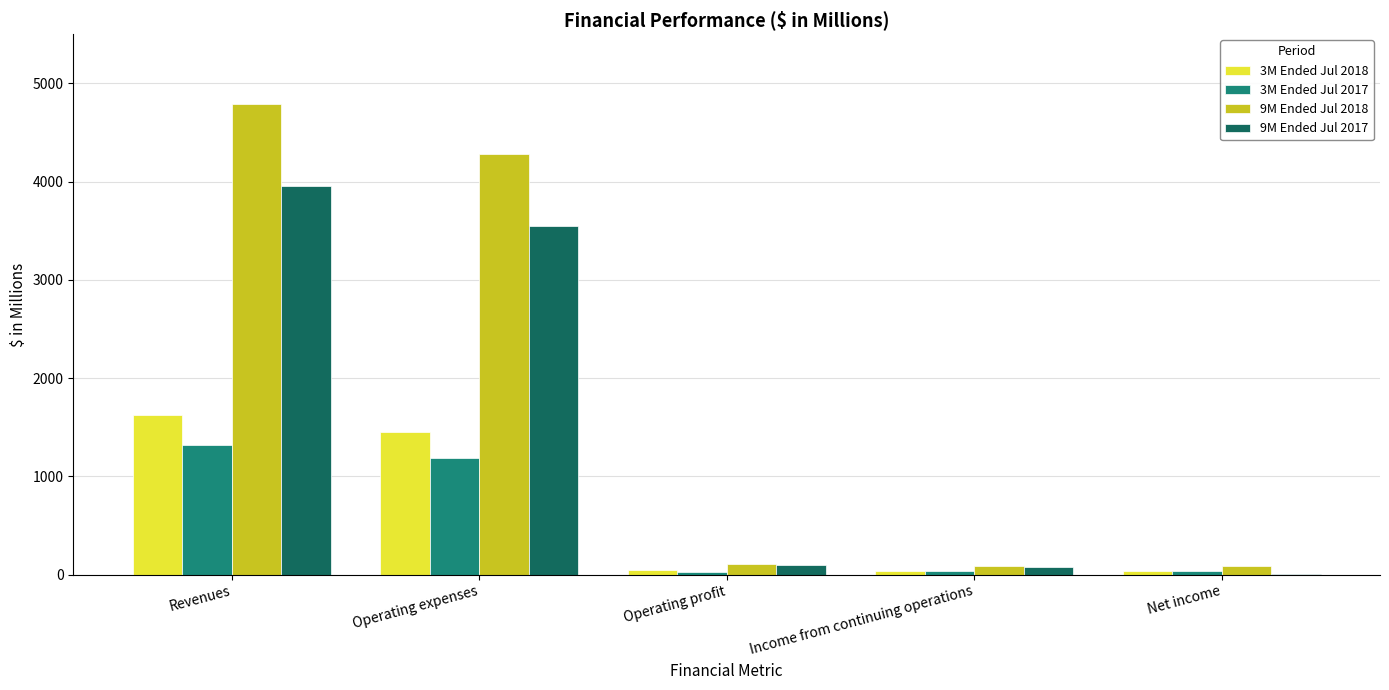

Which series has the largest total across all categories?

9M Ended Jul 2018